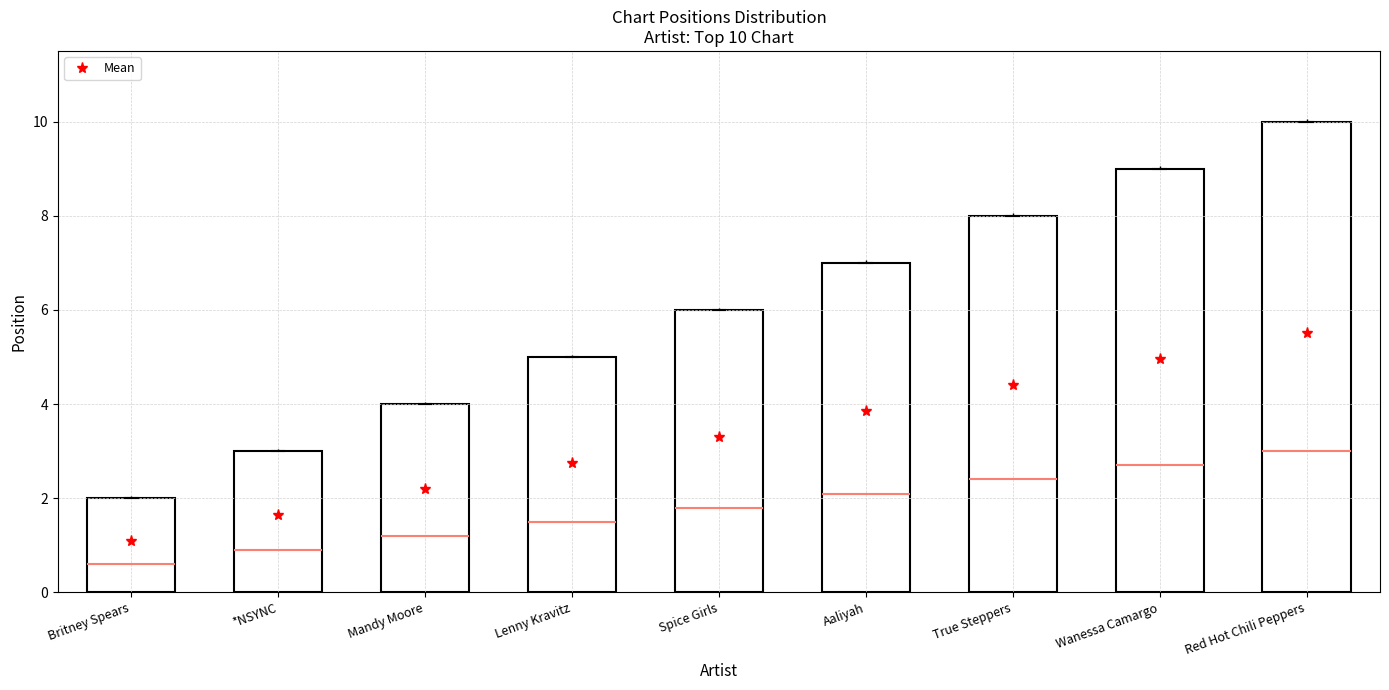

What is the sum of the values at Aaliyah and Lenny Kravitz?

12